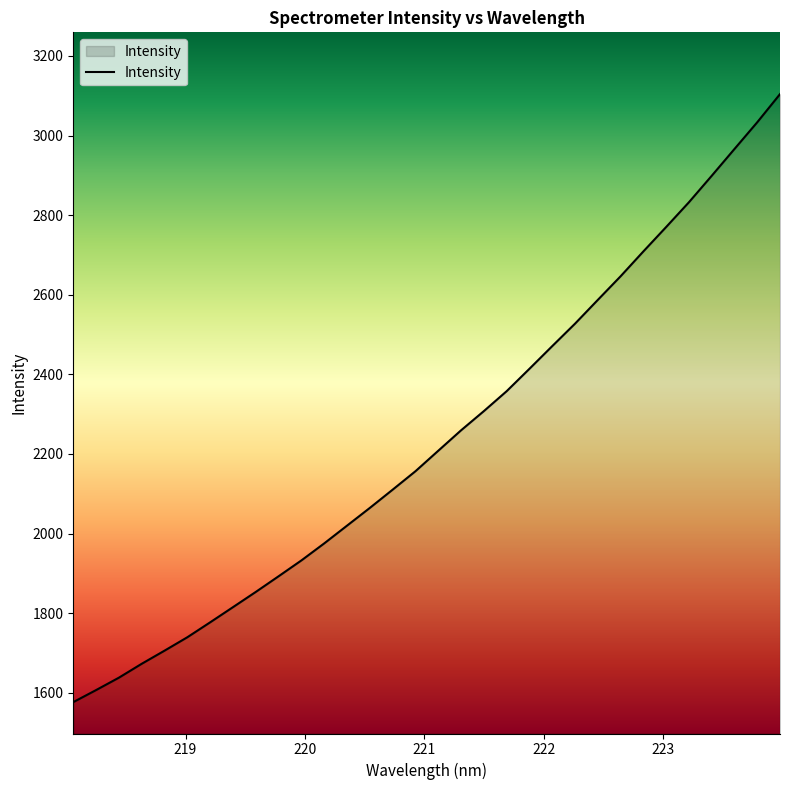

What is the smallest value displayed?

1576.5